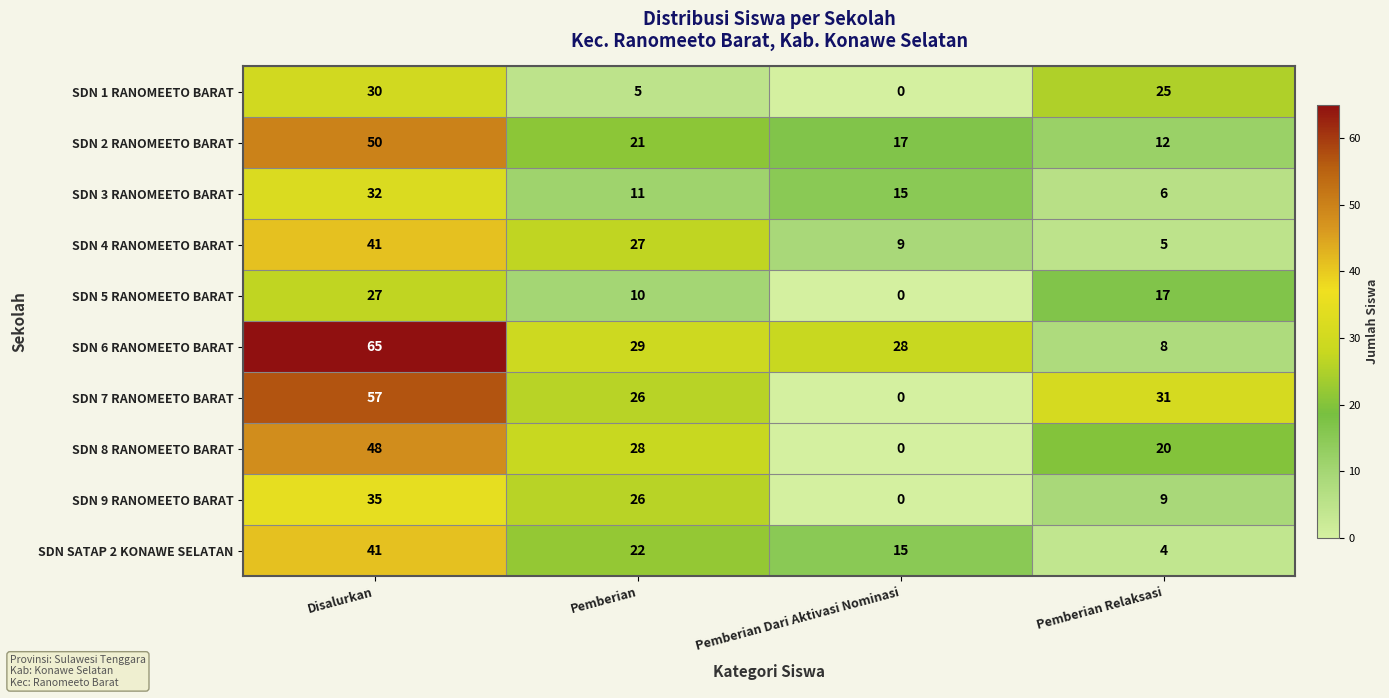

At which category is the sum across all series the highest?

Disalurkan